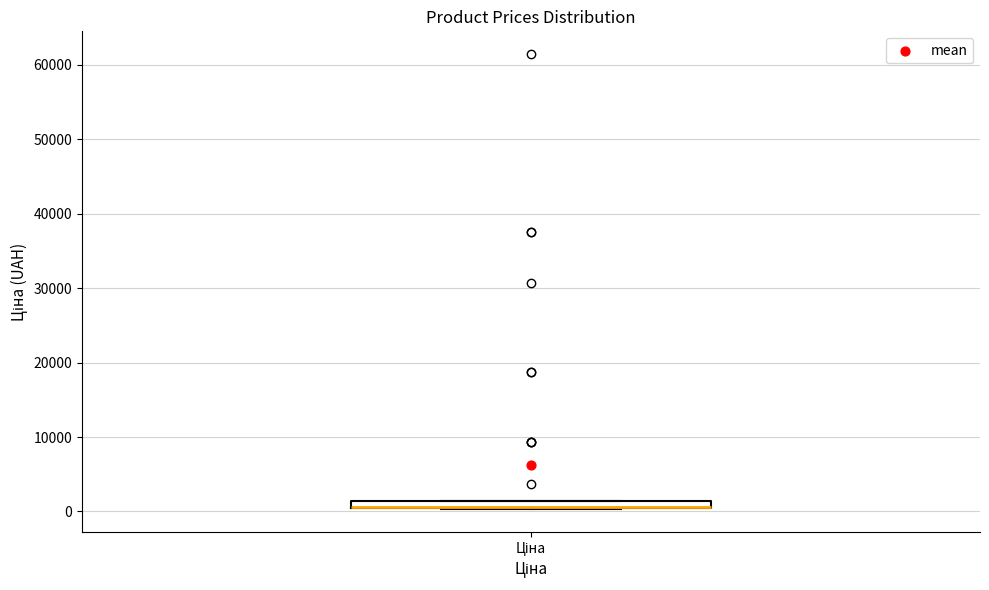

Where is the upper edge of the box for Ціна on the y-axis? The values are not printed on the chart, so give them approximately, as read against the axis.

1000